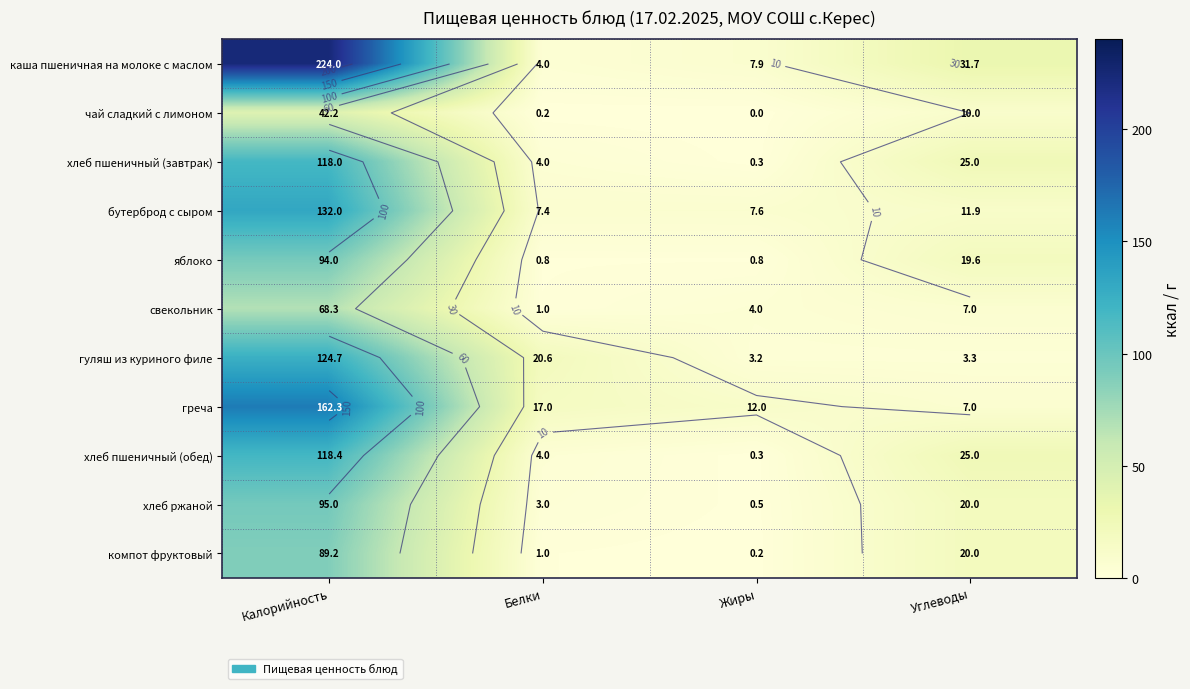

What is the difference between the second highest and minimum values in the бутерброд с сыром series?

4.5